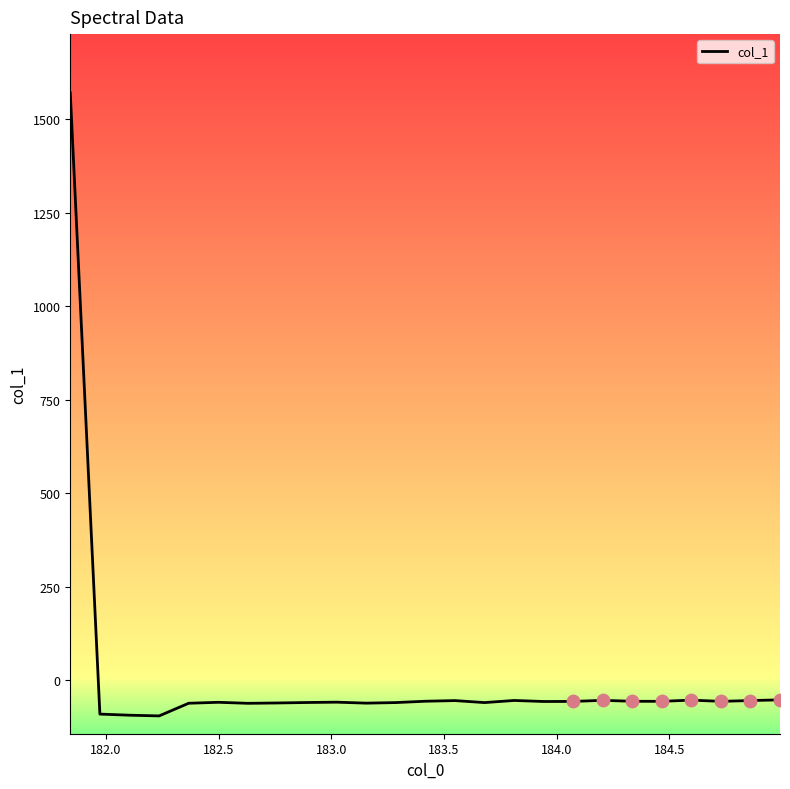

What is the greatest value displayed?

1571.1